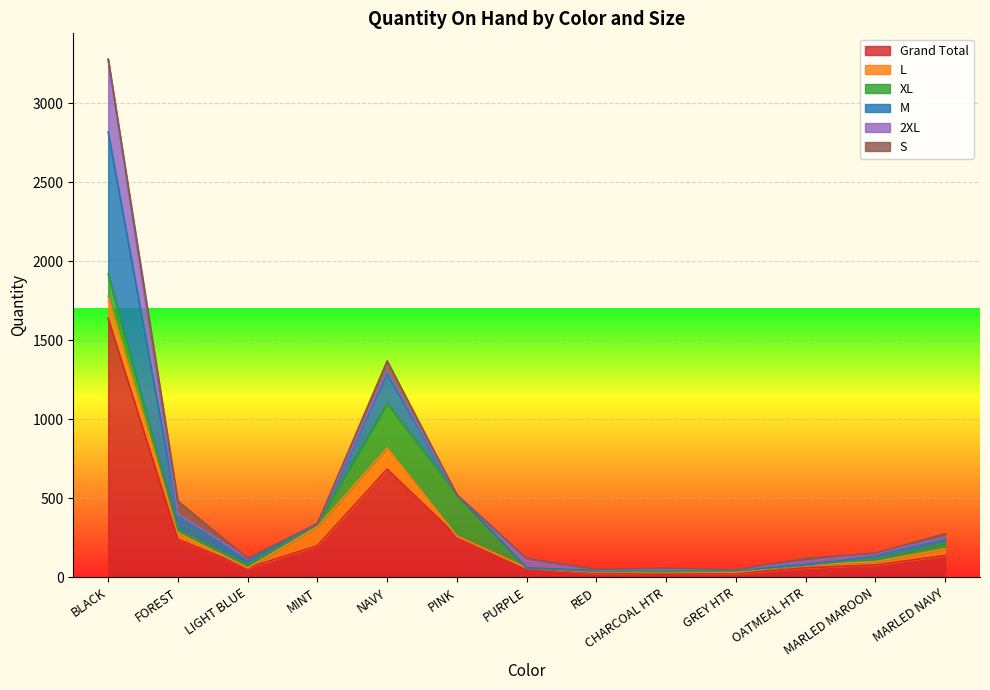

Rank the categories by 2XL value from lowest to highest.

MINT, PINK, MARLED NAVY, FOREST, CHARCOAL HTR, RED, GREY HTR, MARLED MAROON, LIGHT BLUE, NAVY, OATMEAL HTR, PURPLE, BLACK